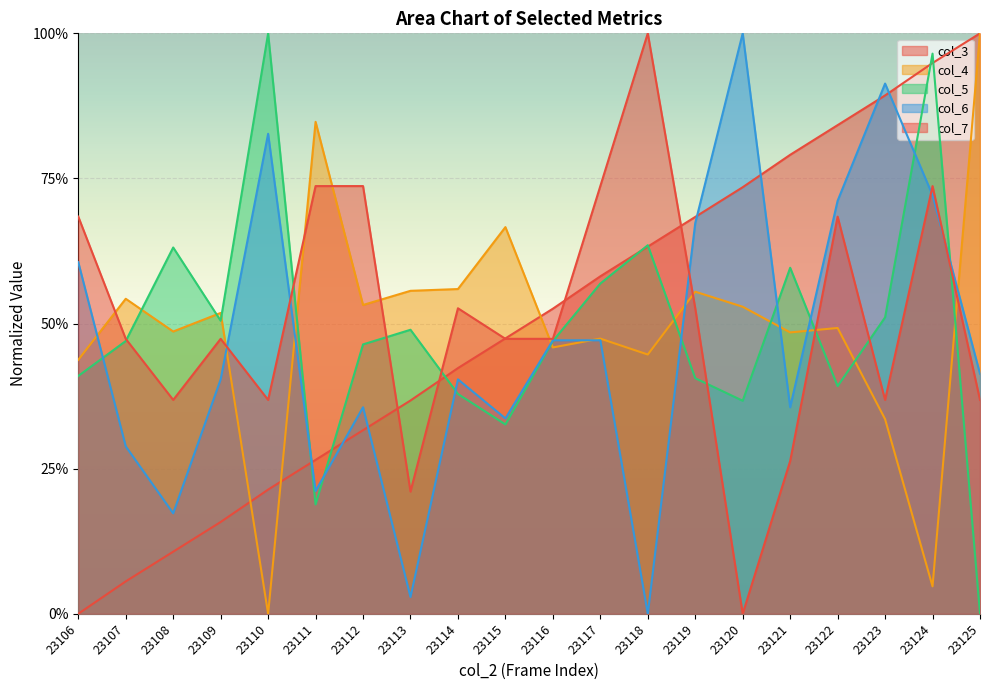

Is the value of col_3 at 23117 greater than the value of col_7 at 23120?

Yes